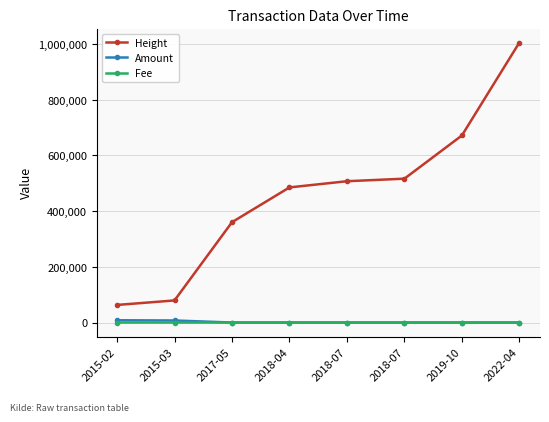

At how many categories does at least one series exceed 55152?

8